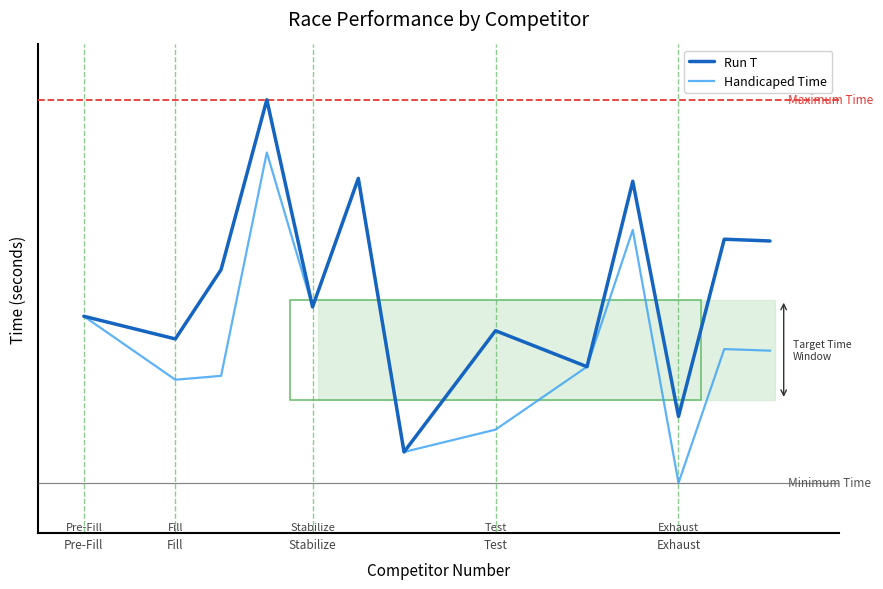

What is the value of the Handicaped Time point at the 4th from the left?

45.1